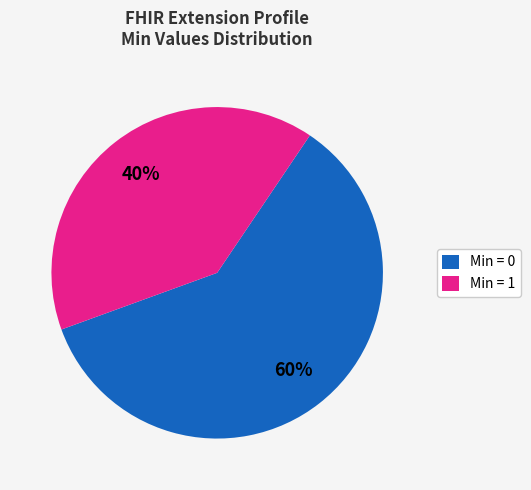

How many segments does this pie chart have?

2